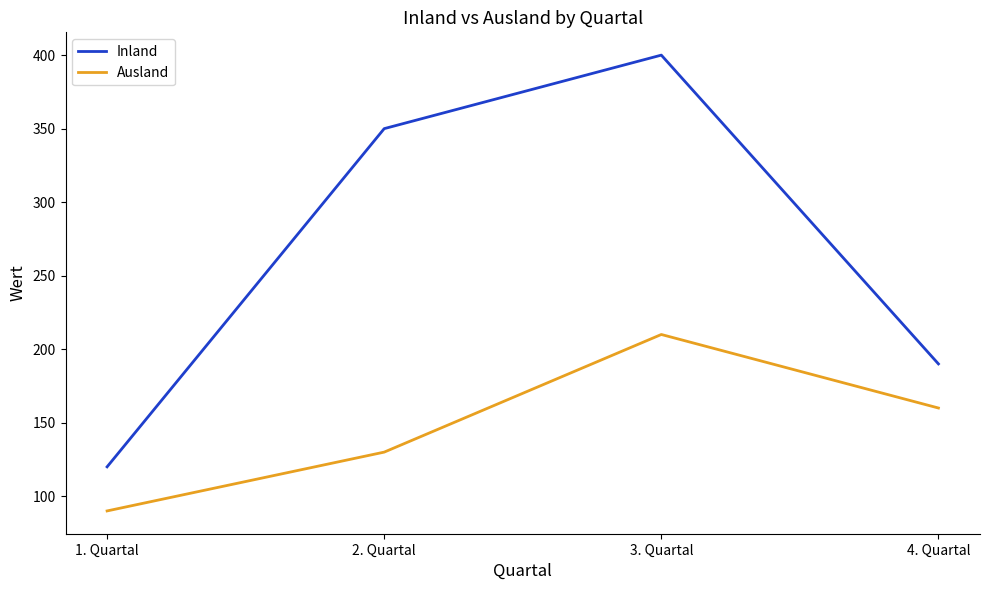

How many interior local peaks does the Inland series have?

1